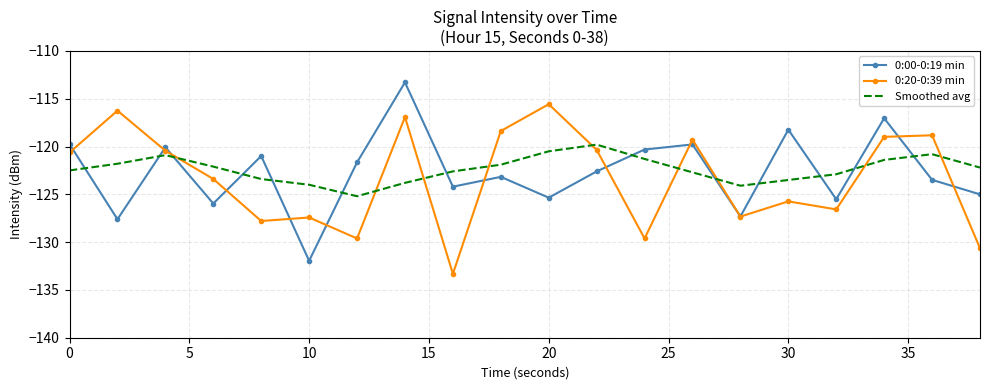

Which series has the largest range (max minus min)?

0:00-0:19 min